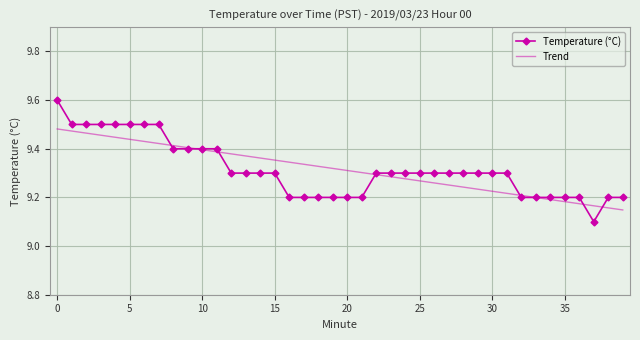

What is the value of the 25th point from the left?

9.3